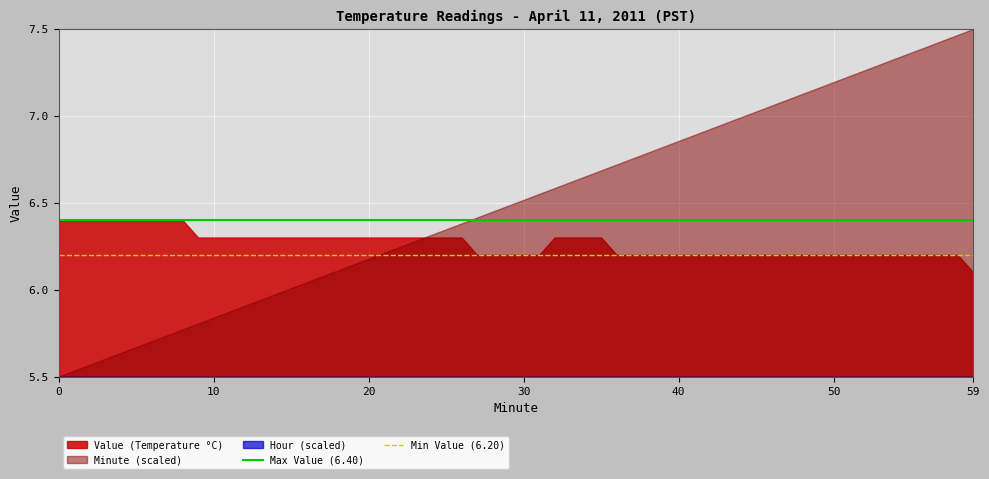

Which series has the largest range (max minus min)?

Minute (scaled)